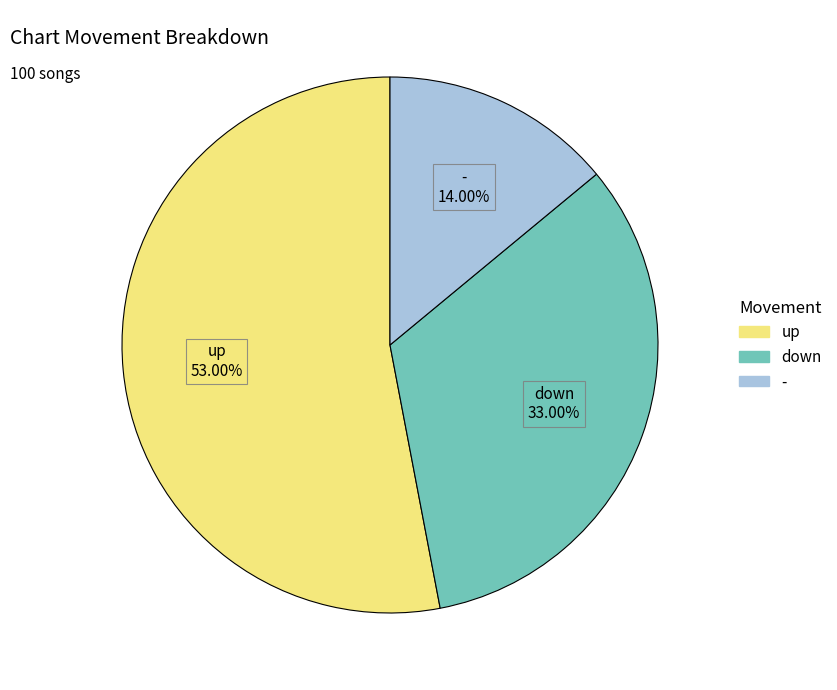

How many segments does this pie chart have?

3